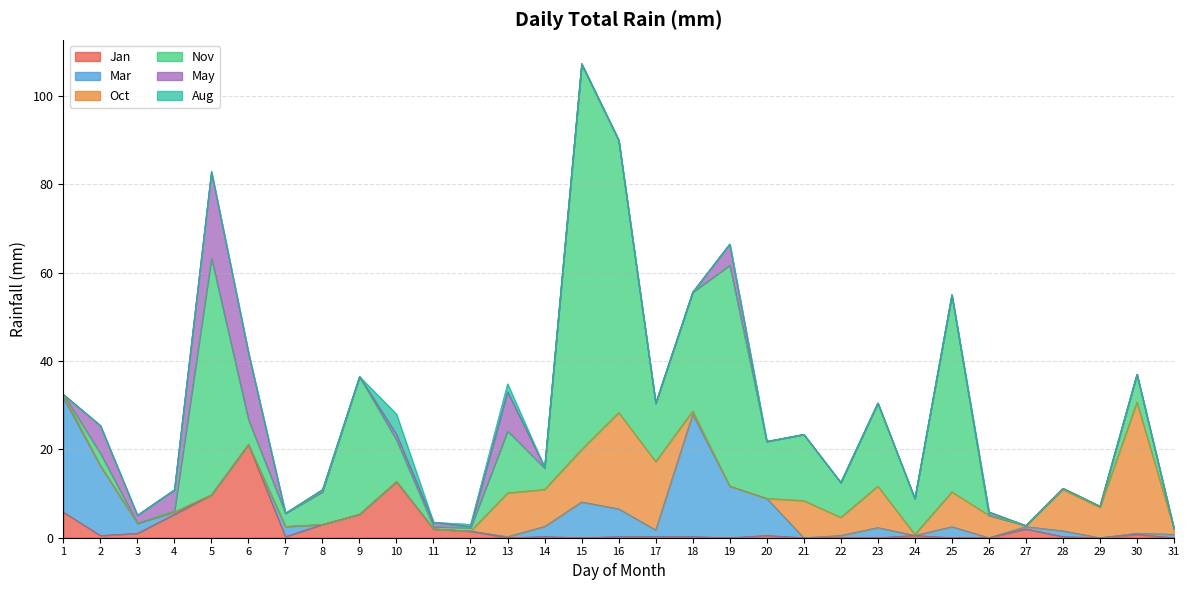

Reading left to right, extract all data points from this chart.

Jan: 5.8	0.5	1.0	5.3	9.7	21.1	0.2	3.0	5.3	12.7	2.0	1.5	0.0	0.2	0.0	0.2	0.2	0.2	0.0	0.5	0.0	0.0	0.0	0.5	0.0	0.0	2.0	0.2	0.0	0.8	0.0
Mar: 25.9	15.8	2.3	0.5	0.0	0.0	2.3	0.0	0.0	0.0	0.0	0.0	0.2	2.3	8.1	6.3	1.5	27.7	11.7	8.4	0.0	0.5	2.3	0.0	2.5	0.0	0.5	1.3	0.0	0.2	0.8
Oct: 0.8	0.0	0.0	0.0	0.0	0.0	0.0	0.0	0.0	0.0	0.0	0.0	9.9	8.4	11.9	21.8	15.5	0.8	0.0	0.0	8.4	4.1	9.4	0.2	7.9	5.1	0.2	9.4	6.9	29.7	1.3
Nov: 0.0	2.8	0.0	0.2	53.6	5.6	3.0	7.4	31.2	9.4	0.5	0.8	14.0	4.8	87.1	61.7	13.2	26.9	50.0	12.9	15.0	7.9	18.8	8.1	44.5	0.0	0.0	0.2	0.2	6.3	0.0
May: 0.0	6.3	1.8	4.8	19.6	15.2	0.0	0.5	0.0	1.3	1.0	0.2	8.9	0.2	0.2	0.0	0.0	0.0	4.8	0.0	0.0	0.0	0.0	0.0	0.0	0.8	0.0	0.0	0.0	0.0	0.0
Aug: 0.0	0.0	0.0	0.0	0.0	0.0	0.0	0.0	0.0	4.6	0.0	0.5	1.8	0.0	0.0	0.0	0.0	0.0	0.0	0.0	0.0	0.0	0.0	0.0	0.2	0.0	0.0	0.0	0.0	0.0	0.0